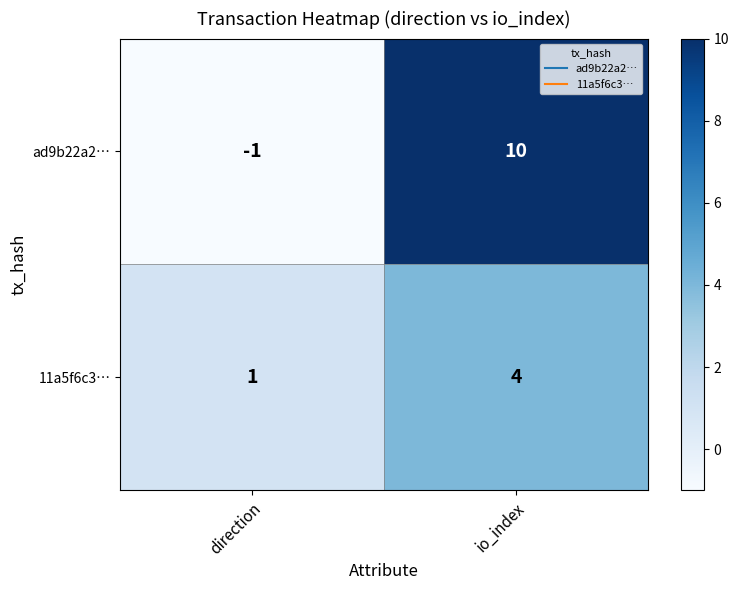

What is the difference between the maximum and minimum values in the ad9b22a2… series?

11